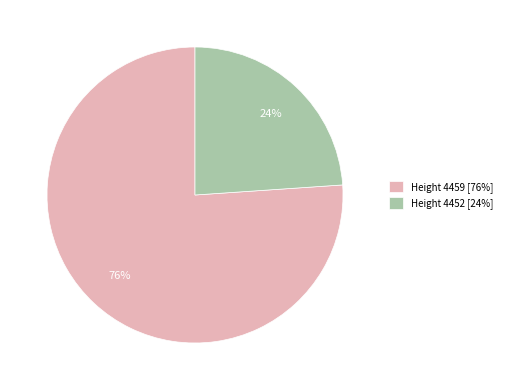

How many segments does this pie chart have?

2